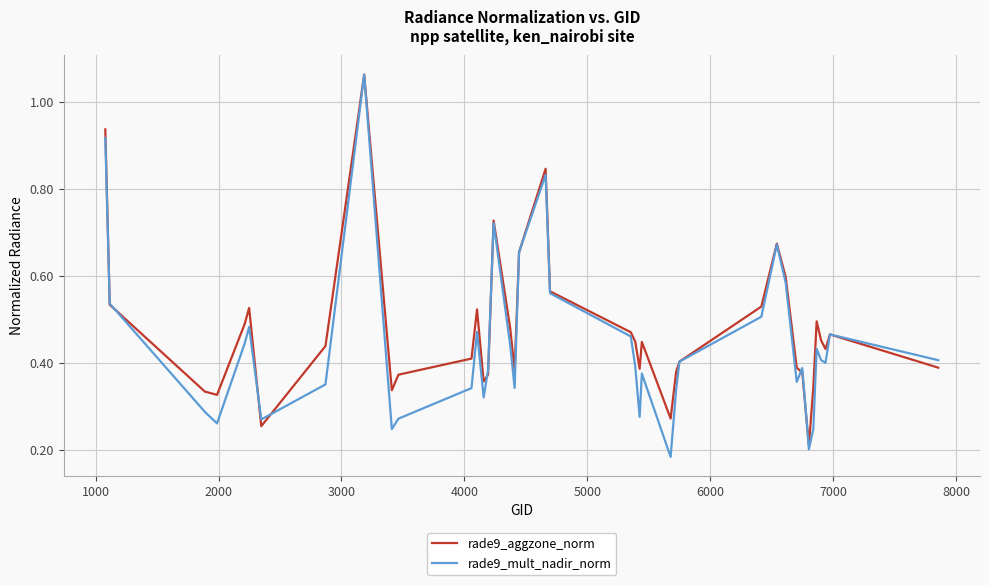

List the series in order of their overall mean, lowest first.

rade9_mult_nadir_norm, rade9_aggzone_norm